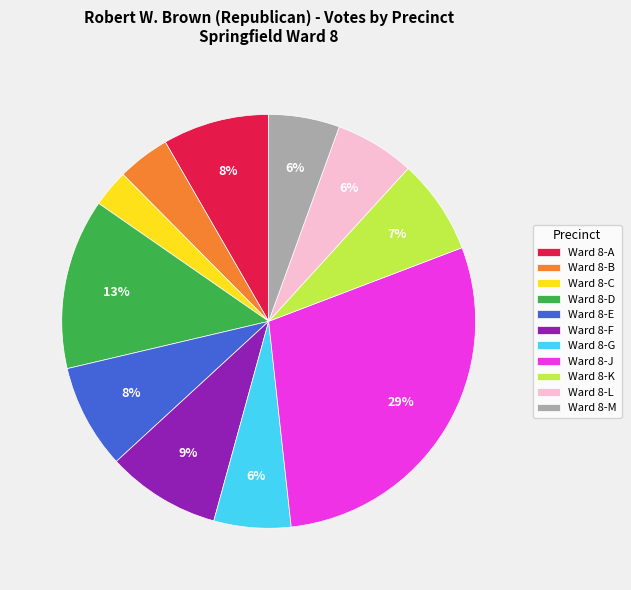

Count the number of slices in the pie.

11